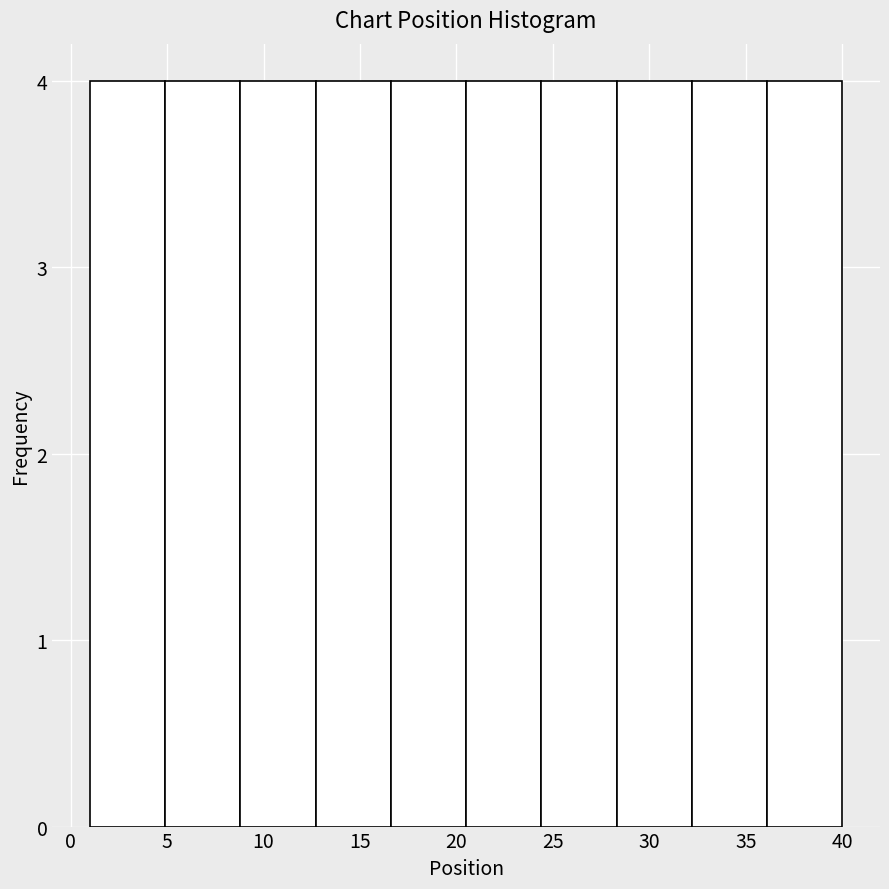

What is the height of the bar covering 24.4 to 28.3 on the x-axis? Neither the bar edges nor the heights are printed on the chart, so give them approximately, as read against the axes.

4